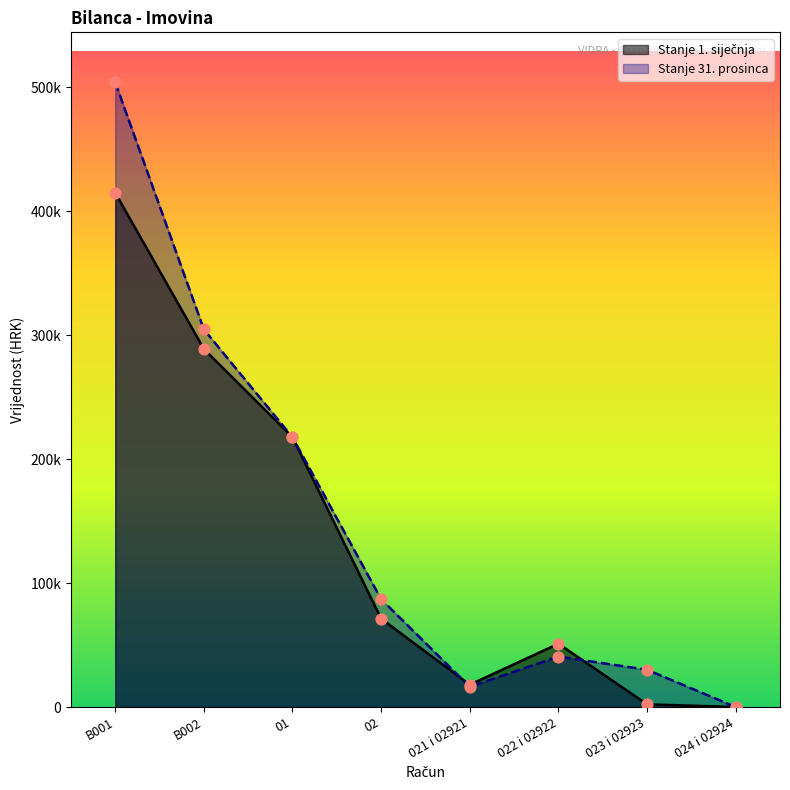

What is the total value across all series at 02?

158342.7